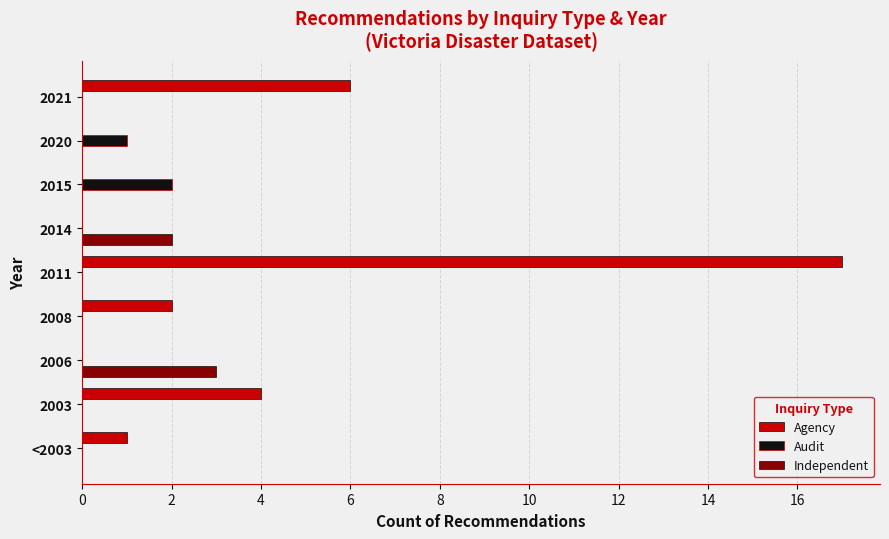

Between 2003 and 2015, which series saw the biggest shift?

Agency